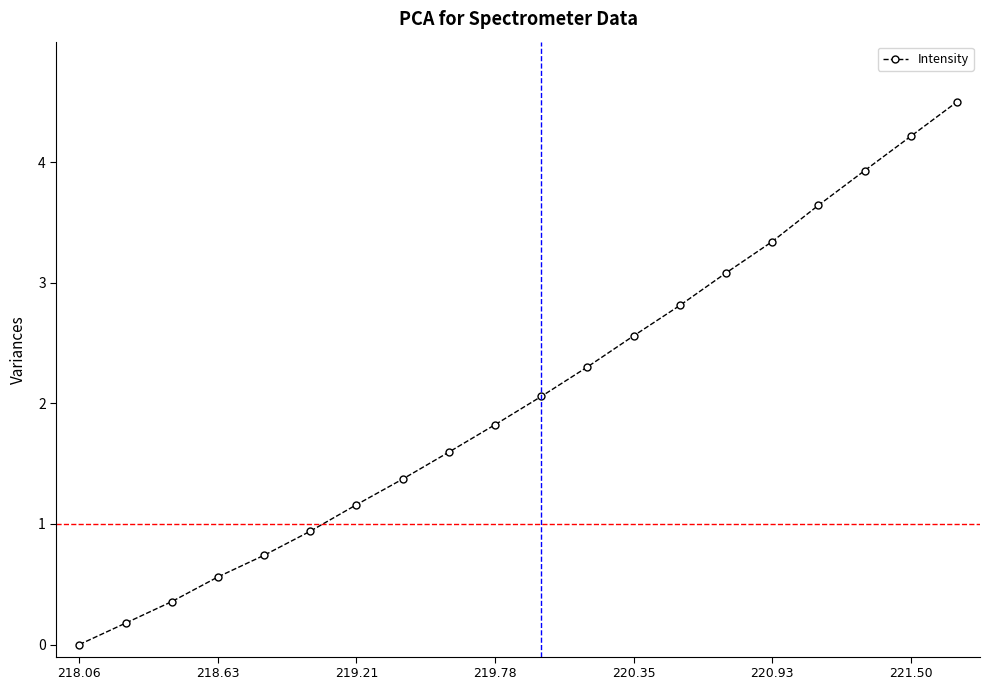

What is the value of the 15th point from the left?

3.1